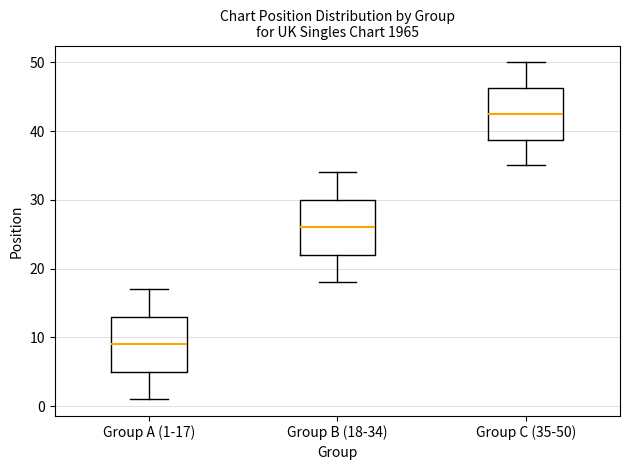

Which box has the highest median line?

Group C (35-50)